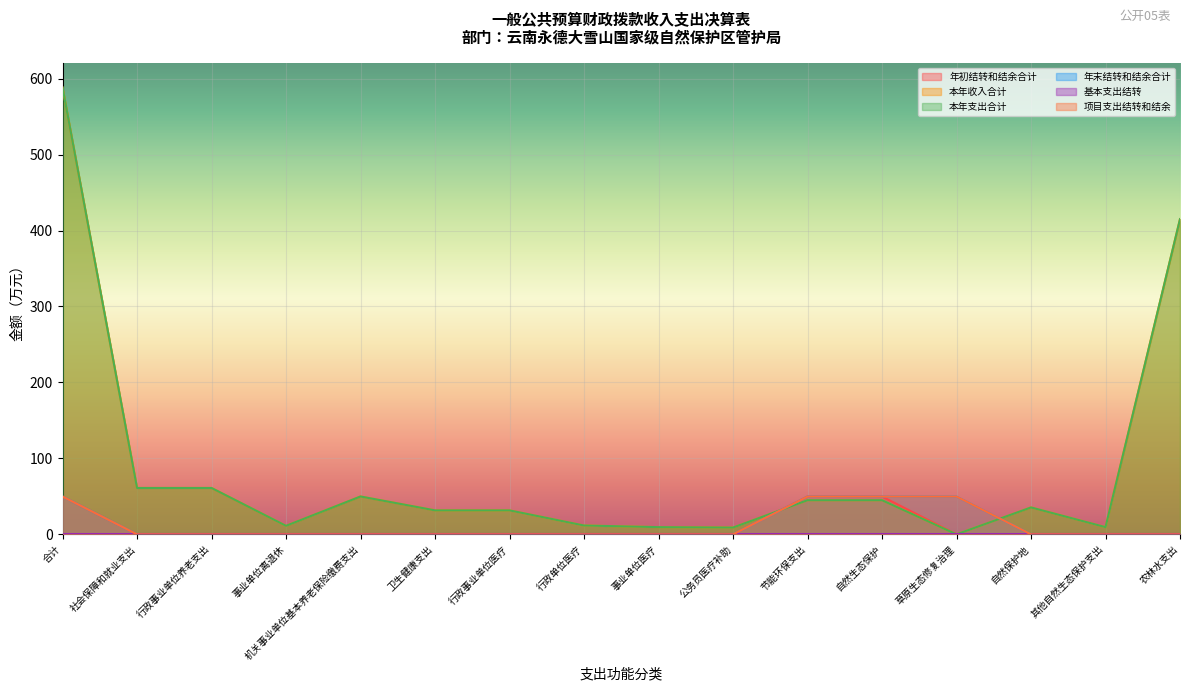

Reading left to right, list all the values displayed in this chart.

年初结转和结余合计: 合计=49.8	社会保障和就业支出=0.0	行政事业单位养老支出=0.0	事业单位离退休=0.0	机关事业单位基本养老保险缴费支出=0.0	卫生健康支出=0.0	行政事业单位医疗=0.0	行政单位医疗=0.0	事业单位医疗=0.0	公务员医疗补助=0.0	节能环保支出=49.8	自然生态保护=49.8	草原生态修复治理=0.0	自然保护地=0.0	其他自然生态保护支出=0.0	农林水支出=0.0
本年收入合计: 合计=588.2	社会保障和就业支出=61.0	行政事业单位养老支出=61.0	事业单位离退休=11.2	机关事业单位基本养老保险缴费支出=49.9	卫生健康支出=31.6	行政事业单位医疗=31.6	行政单位医疗=11.6	事业单位医疗=9.5	公务员医疗补助=8.9	节能环保支出=44.9	自然生态保护=44.9	草原生态修复治理=0.0	自然保护地=35.4	其他自然生态保护支出=9.5	农林水支出=415.0
本年支出合计: 合计=588.2	社会保障和就业支出=61.0	行政事业单位养老支出=61.0	事业单位离退休=11.2	机关事业单位基本养老保险缴费支出=49.9	卫生健康支出=31.6	行政事业单位医疗=31.6	行政单位医疗=11.6	事业单位医疗=9.5	公务员医疗补助=8.9	节能环保支出=44.9	自然生态保护=44.9	草原生态修复治理=0.0	自然保护地=35.4	其他自然生态保护支出=9.5	农林水支出=415.0
年末结转和结余合计: 合计=49.8	社会保障和就业支出=0.0	行政事业单位养老支出=0.0	事业单位离退休=0.0	机关事业单位基本养老保险缴费支出=0.0	卫生健康支出=0.0	行政事业单位医疗=0.0	行政单位医疗=0.0	事业单位医疗=0.0	公务员医疗补助=0.0	节能环保支出=49.8	自然生态保护=49.8	草原生态修复治理=49.8	自然保护地=0.0	其他自然生态保护支出=0.0	农林水支出=0.0
项目支出结转和结余: 合计=49.8	社会保障和就业支出=0.0	行政事业单位养老支出=0.0	事业单位离退休=0.0	机关事业单位基本养老保险缴费支出=0.0	卫生健康支出=0.0	行政事业单位医疗=0.0	行政单位医疗=0.0	事业单位医疗=0.0	公务员医疗补助=0.0	节能环保支出=49.8	自然生态保护=49.8	草原生态修复治理=49.8	自然保护地=0.0	其他自然生态保护支出=0.0	农林水支出=0.0